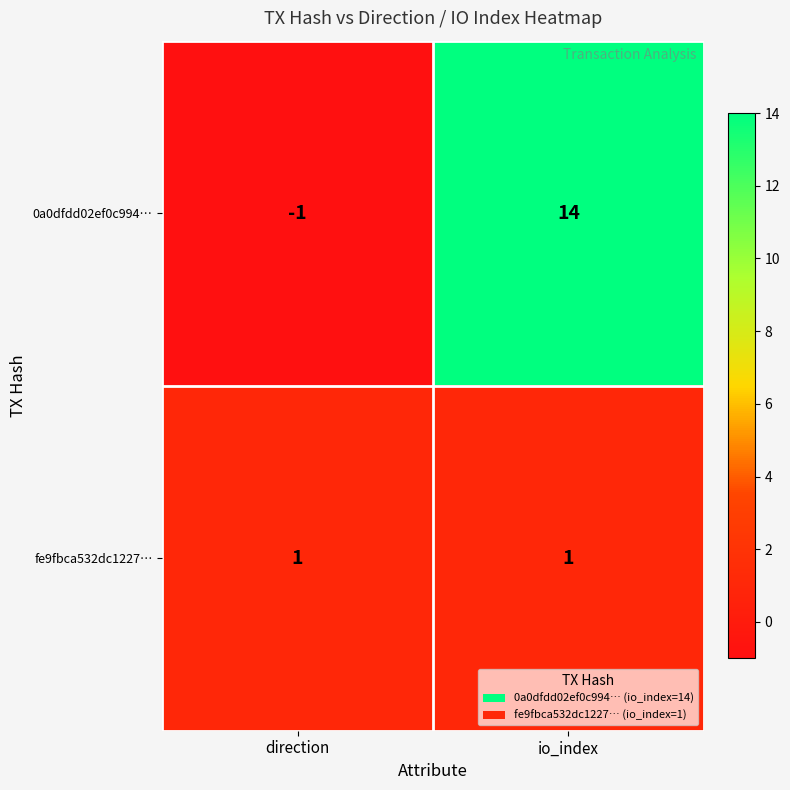

At which label is 0a0dfdd02ef0c994… closest to 6?

direction